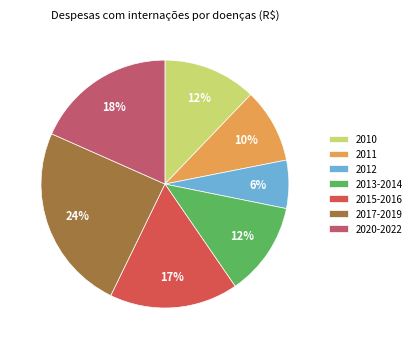

What is the smallest slice in the pie chart?

2012